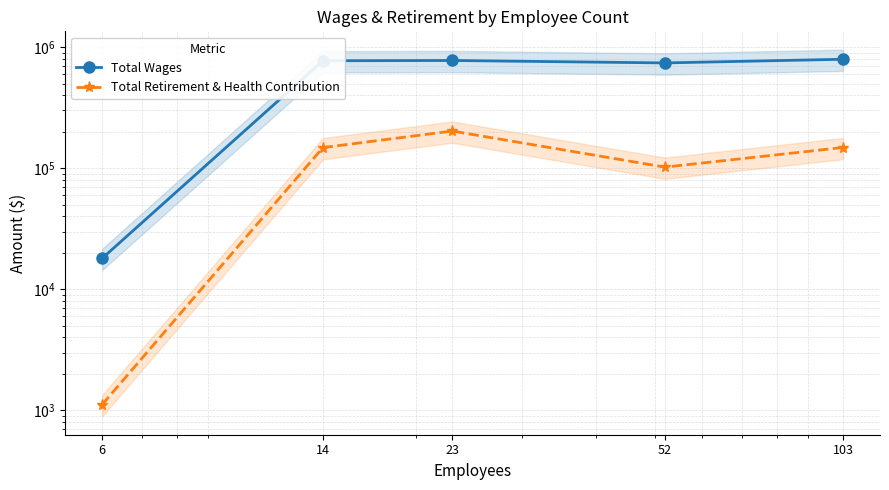

Reading left to right, what are all the values shown in this chart?

Total Wages: 18000	770494	774702	739582	792893
Total Retirement & Health Contribution: 1116	147865	202605	101989	148141